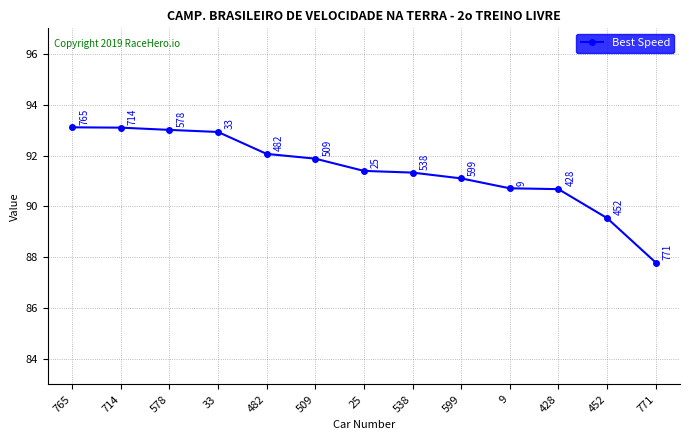

What is the change in value from 452 to 771?

-1.7